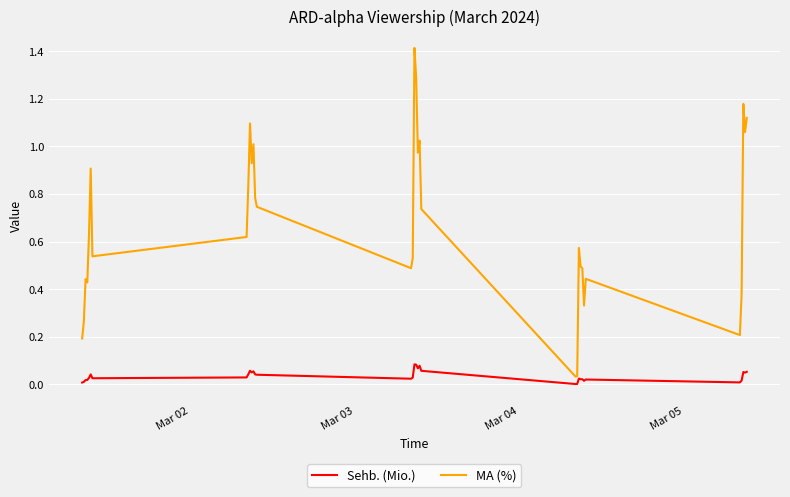

Rank the series by their average value, from highest to lowest.

MA (%), Sehb. (Mio.)